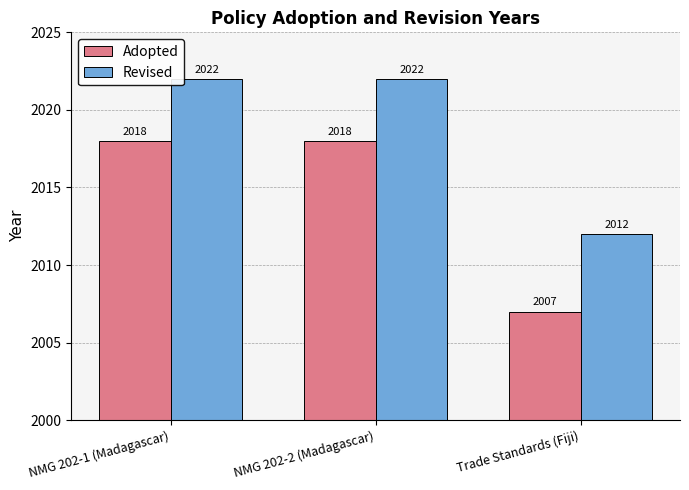

Does the chart contain stacked bars?

No